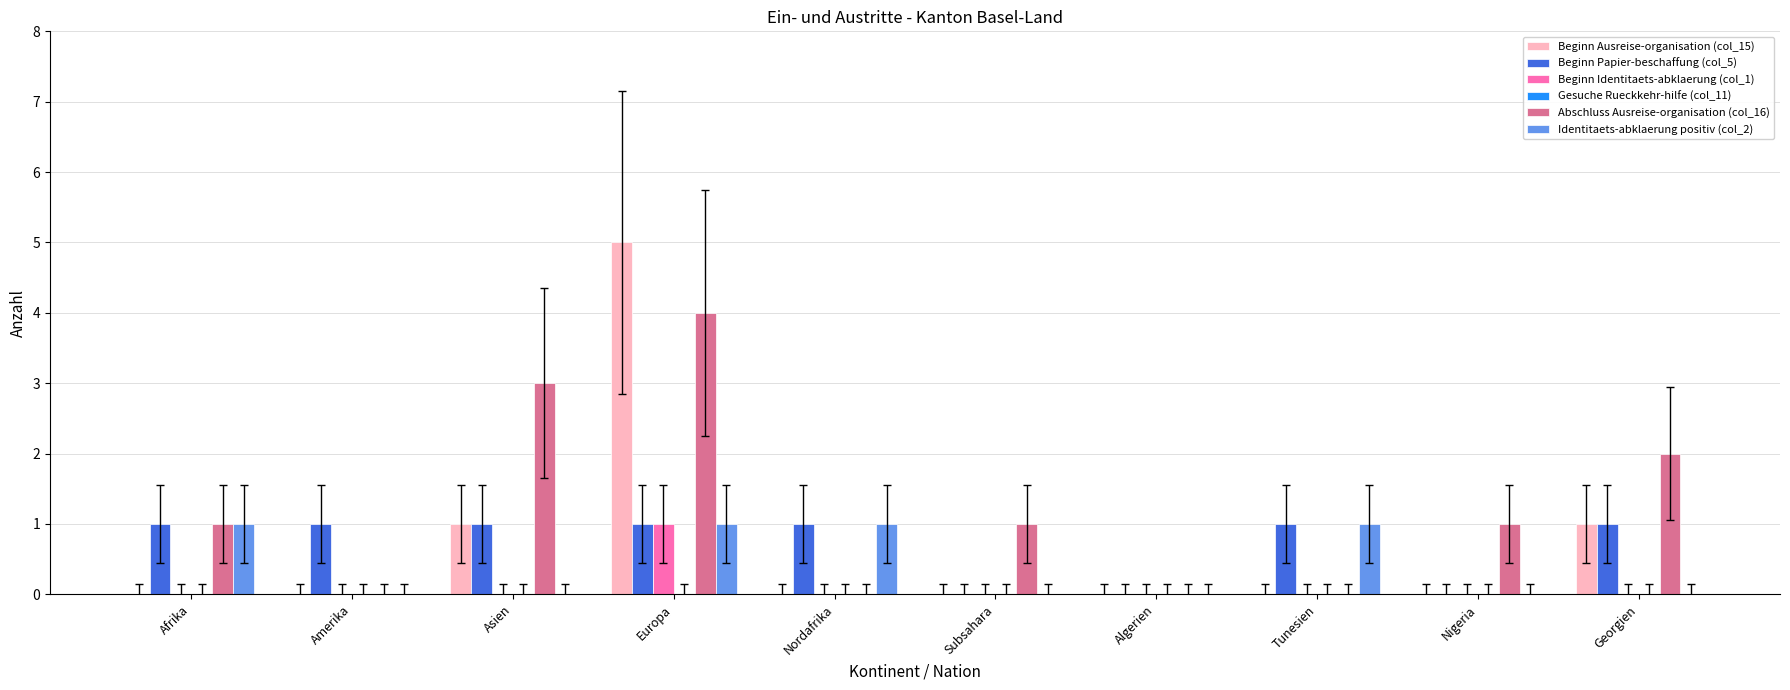

Count the number of categories in the chart.

10